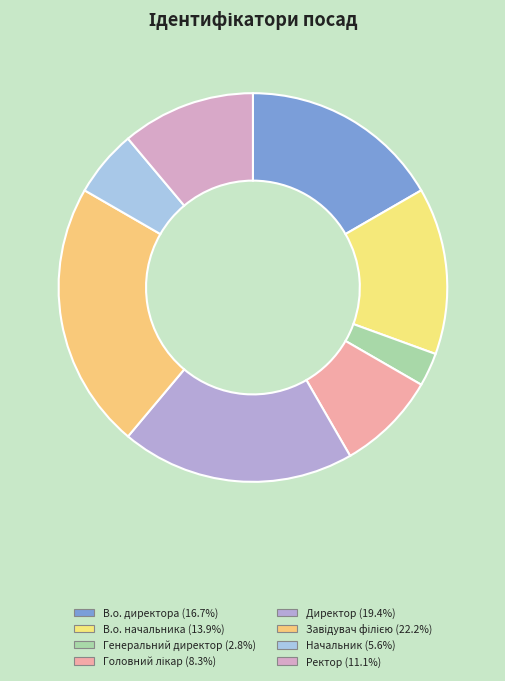

Count the number of slices in the pie.

8